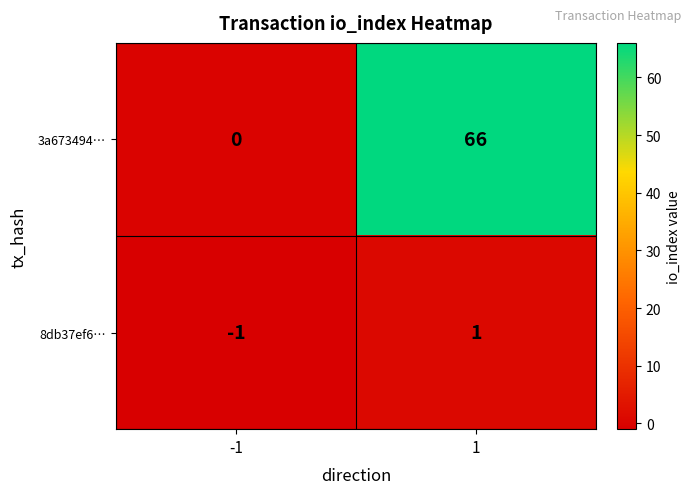

At which category is the sum across all series the highest?

1